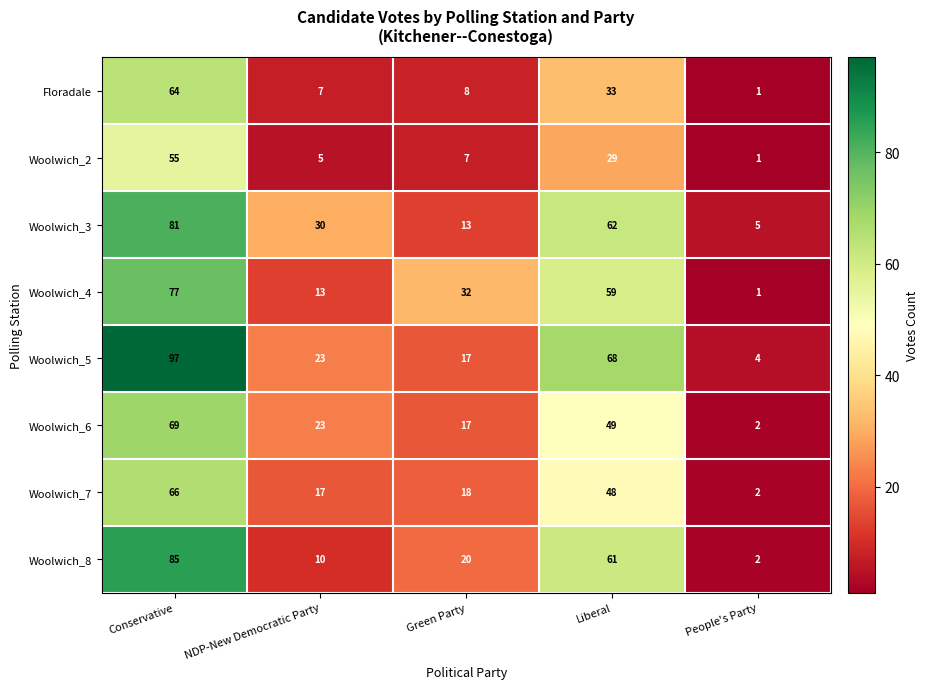

True or false: Woolwich_2 has a value of 29 at Liberal.

True